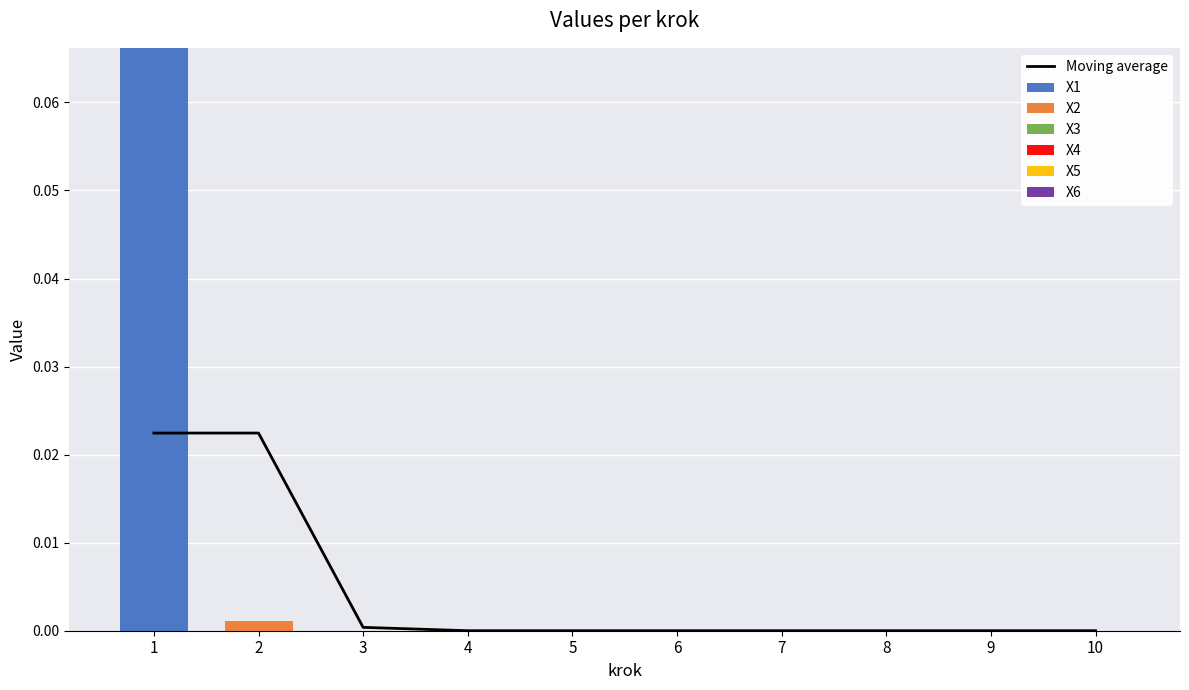

Reading left to right, extract all data points from this chart.

X1: 1=0.1	2=0.0	3=0.0	4=0.0	5=0.0	6=0.0	7=0.0	8=0.0	9=0.0	10=0.0
X2: 1=0.0	2=0.0	3=0.0	4=0.0	5=0.0	6=0.0	7=0.0	8=0.0	9=0.0	10=0.0
X3: 1=0.0	2=0.0	3=0.0	4=0.0	5=0.0	6=0.0	7=0.0	8=0.0	9=0.0	10=0.0
X4: 1=0.0	2=0.0	3=0.0	4=0.0	5=0.0	6=0.0	7=0.0	8=0.0	9=0.0	10=0.0
X5: 1=0.0	2=0.0	3=0.0	4=0.0	5=0.0	6=0.0	7=0.0	8=0.0	9=0.0	10=0.0
X6: 1=0.0	2=0.0	3=0.0	4=0.0	5=0.0	6=0.0	7=0.0	8=0.0	9=0.0	10=0.0